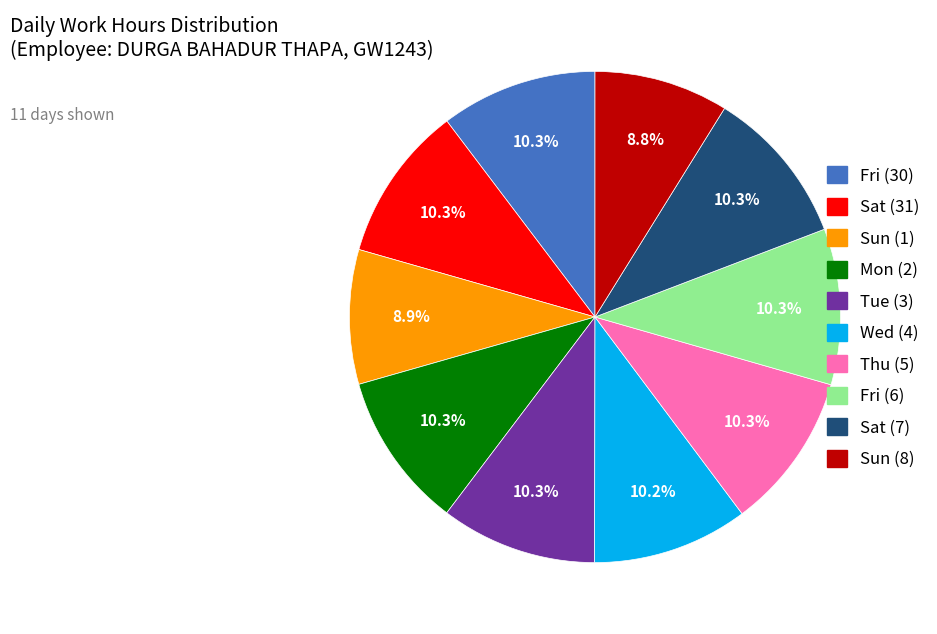

Does any single category account for the majority?

No